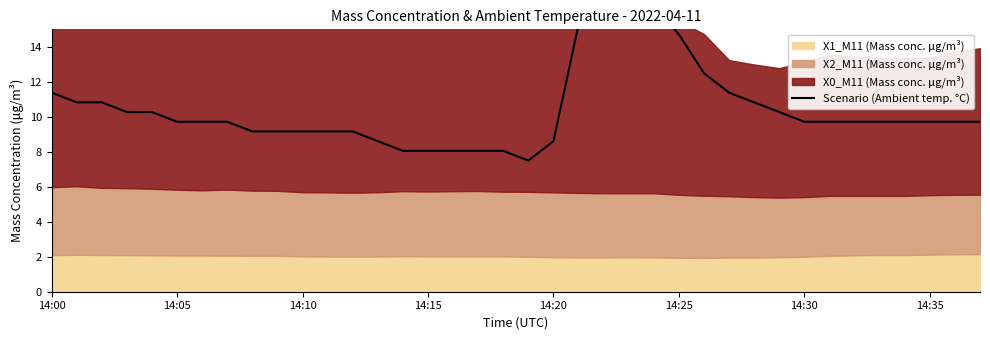

What is the average value?

10.6